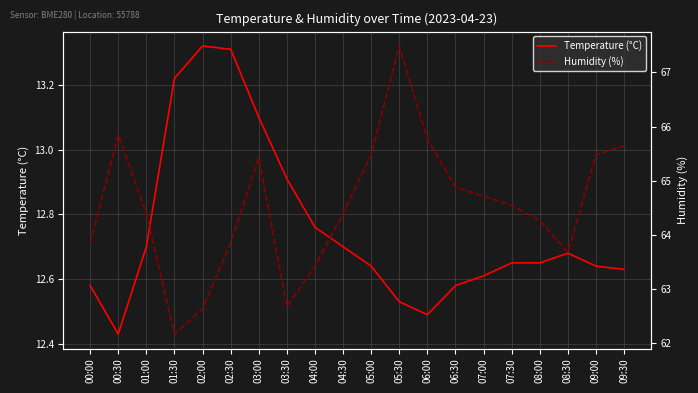

What is the value of the Temperature (°C) point at the 5th from the left?

13.3